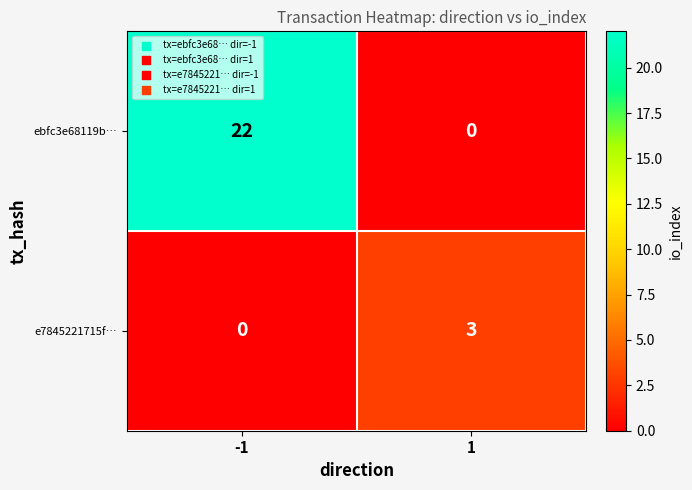

Is the value of e7845221715f… at 1 greater than the value of ebfc3e68119b… at 1?

Yes